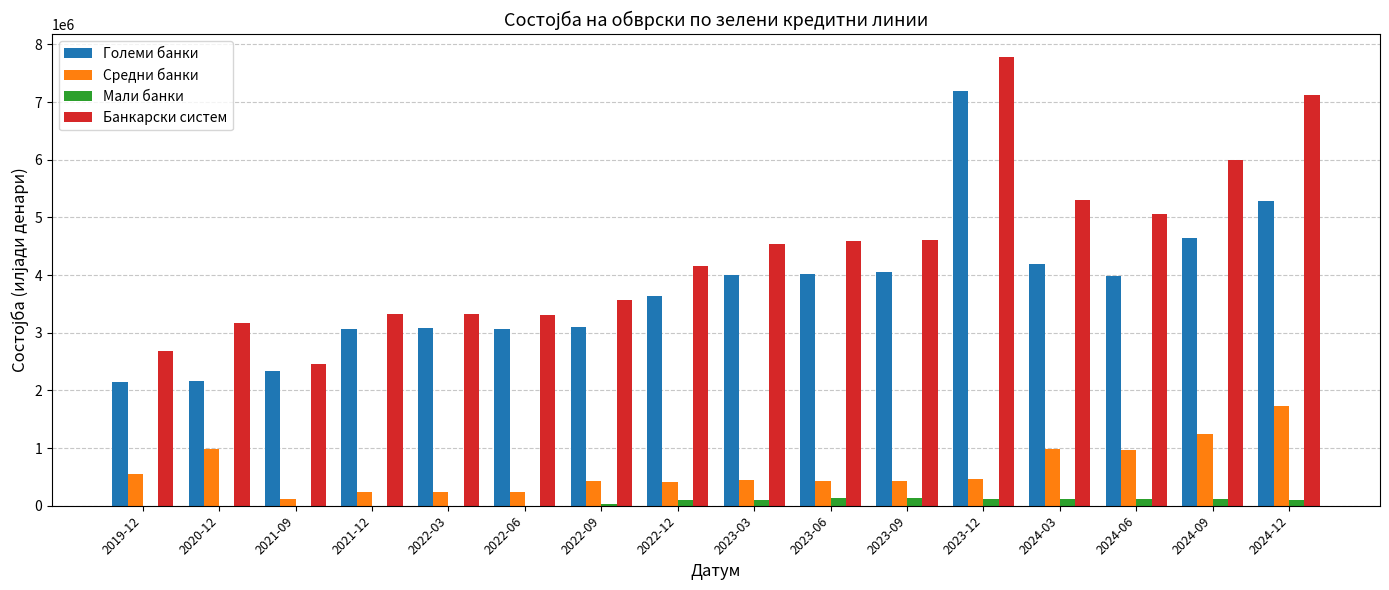

At which label does Средни банки reach its peak?

2024-12